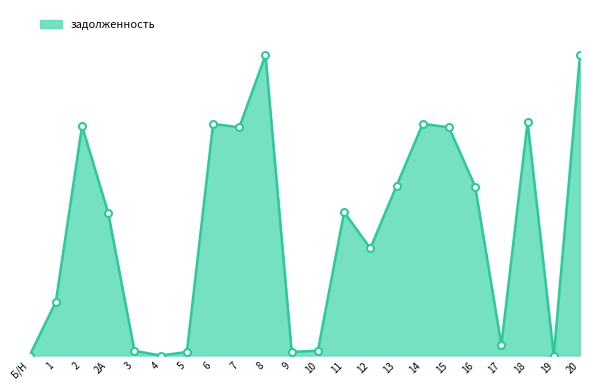

List the labels in order of value, largest first.

8, 20, 18, 6, 14, 2, 7, 15, 13, 16, 11, 2А, 12, 1, 17, 10, 3, 5, 9, Б/Н, 4, 19